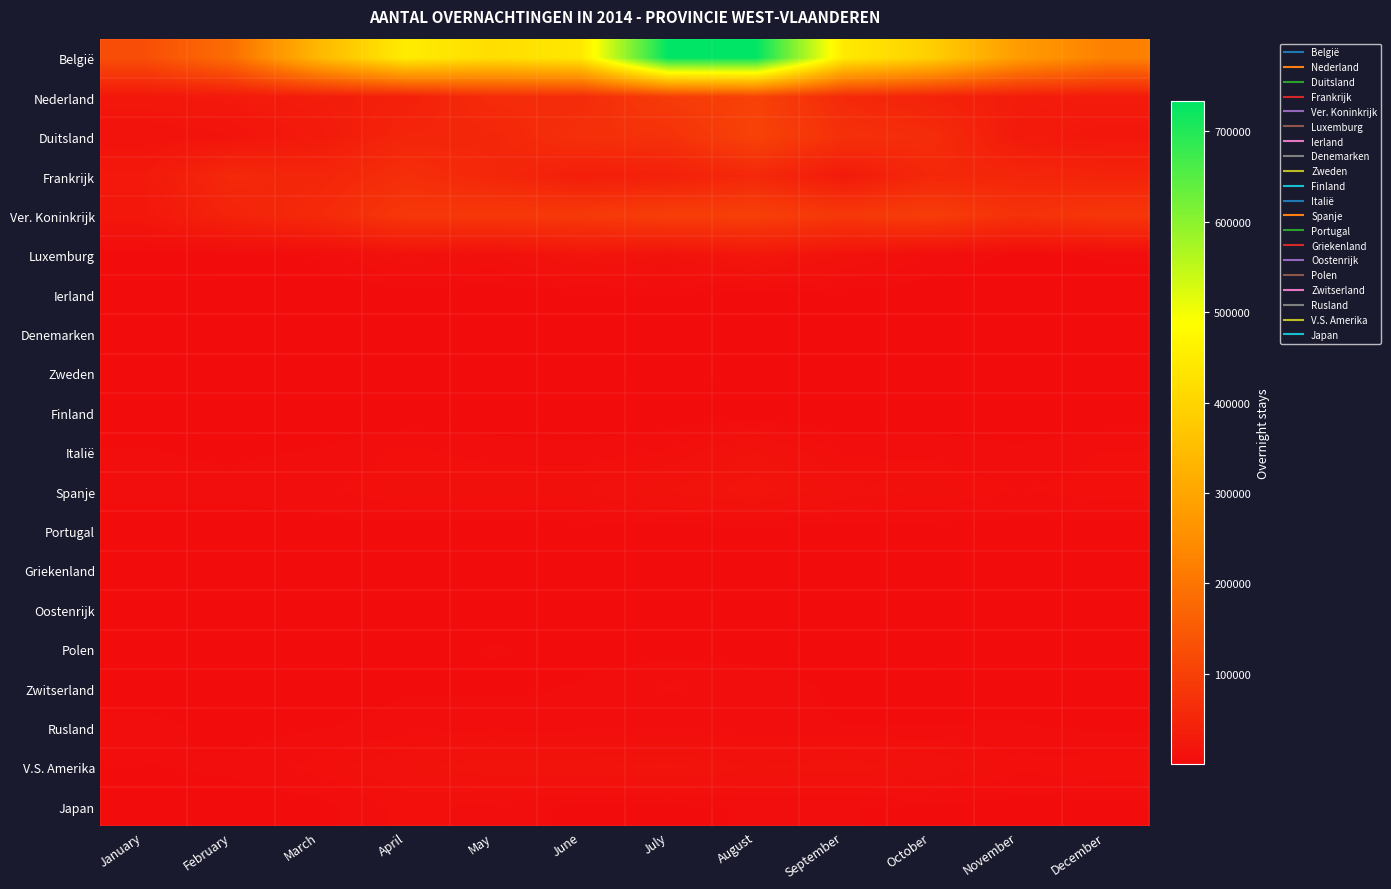

Reading left to right, extract all data points from this chart.

België: January=125773	February=186464	March=337933	April=449628	May=419005	June=441785	July=733462	August=732427	September=446273	October=387971	November=277920	December=222508
Nederland: January=21495	February=24838	March=31896	April=38023	May=60892	June=60086	July=90335	August=101863	September=57011	October=42143	November=31599	December=27611
Duitsland: January=12390	February=15372	March=26500	April=47845	May=50352	June=69296	July=70935	August=103996	September=69021	October=62392	November=26220	December=20596
Frankrijk: January=24079	February=54923	March=48506	April=66067	May=52323	June=34369	July=39269	August=53850	September=27737	October=52823	November=50279	December=44969
Ver. Koninkrijk: January=21349	February=43752	March=57067	April=82622	May=84180	June=86447	July=95763	August=98390	September=83733	October=93519	November=71456	December=81614
Luxemburg: January=1327	February=2157	March=3271	April=11496	May=8087	June=17888	July=12881	August=21335	September=12979	October=5158	November=2330	December=3372
Ierland: January=657	February=1140	March=1120	April=1211	May=1311	June=1426	July=1769	August=1992	September=1798	October=1282	November=1248	December=1384
Denemarken: January=412	February=313	March=694	April=1424	May=1105	June=981	July=2787	August=1078	September=860	October=784	November=375	December=275
Zweden: January=268	February=427	March=573	April=882	May=973	June=1260	July=2477	August=1274	September=944	October=788	November=379	December=273
Finland: January=118	February=198	March=237	April=299	May=415	June=443	July=582	August=370	September=246	October=317	November=359	December=376
Italië: January=3171	February=2444	March=3207	April=6459	May=4761	June=3951	July=6059	August=13516	September=4930	October=5218	November=3546	December=5997
Spanje: January=3999	February=4007	March=5084	April=8207	May=8064	June=8937	July=13469	August=17770	September=10495	October=8278	November=5714	December=7211
Portugal: January=387	February=657	March=1542	April=1354	May=925	June=1384	July=1098	August=1331	September=1438	October=1696	November=1450	December=1353
Griekenland: January=314	February=368	March=364	April=500	May=385	June=380	July=430	August=442	September=401	October=713	November=543	December=1112
Oostenrijk: January=234	February=341	March=332	April=675	May=921	June=925	July=1769	August=1970	September=791	October=656	November=306	December=296
Polen: January=1234	February=1142	March=1460	April=1301	May=3298	June=1500	July=1800	August=1624	September=1384	October=1235	November=1574	December=1409
Zwitserland: January=550	February=819	March=1148	April=2703	May=2211	June=3282	July=6167	August=4869	September=2257	October=1842	November=1161	December=1131
Rusland: January=4409	February=1504	March=2781	April=4149	May=5152	June=4006	July=3256	August=3910	September=3020	October=3057	November=3315	December=2284
V.S. Amerika: January=2804	February=3652	March=6892	April=12002	May=15160	June=15601	July=17276	August=12926	September=15146	October=11695	November=6440	December=7711
Japan: January=655	February=1289	March=1801	April=6903	May=4865	June=2072	July=2696	August=3110	September=3045	October=2720	November=1658	December=2190